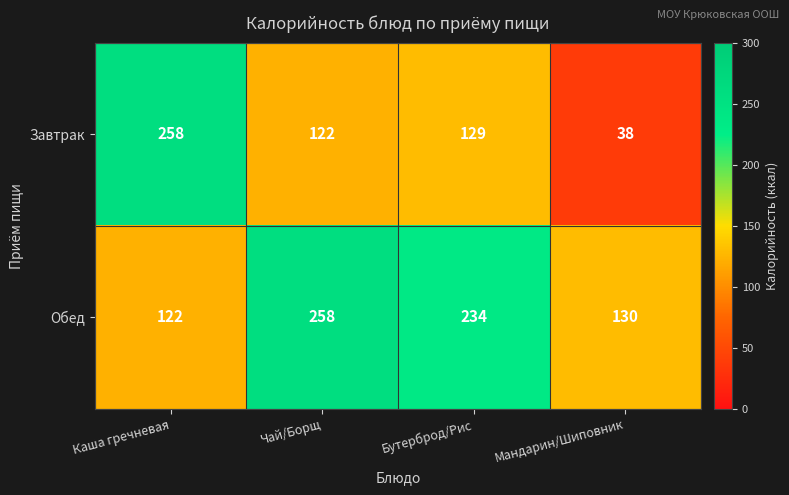

Rank the categories by Завтрак value from lowest to highest.

Мандарин/Шиповник, Чай/Борщ, Бутерброд/Рис, Каша гречневая